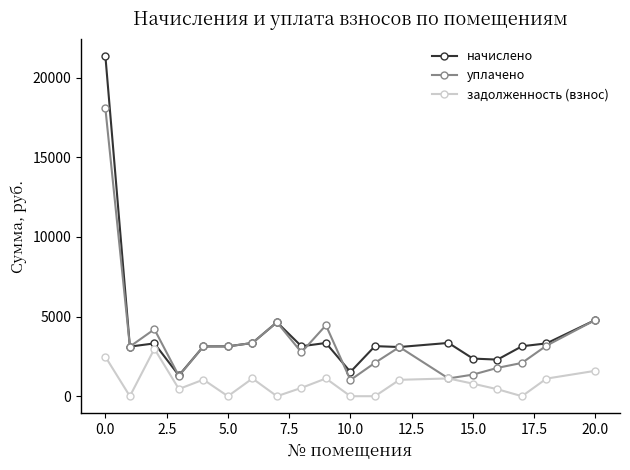

What is the value of the начислено point at the 9th from the left?

3137.3